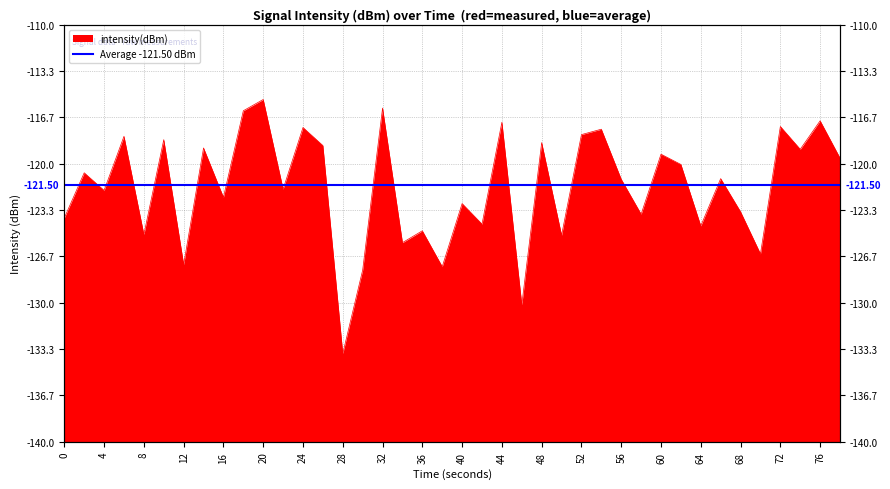

Count the number of data series in this chart.

1